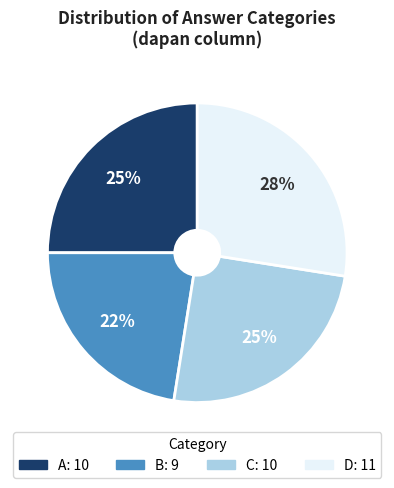

Is it true that A is 25% of the pie?

True